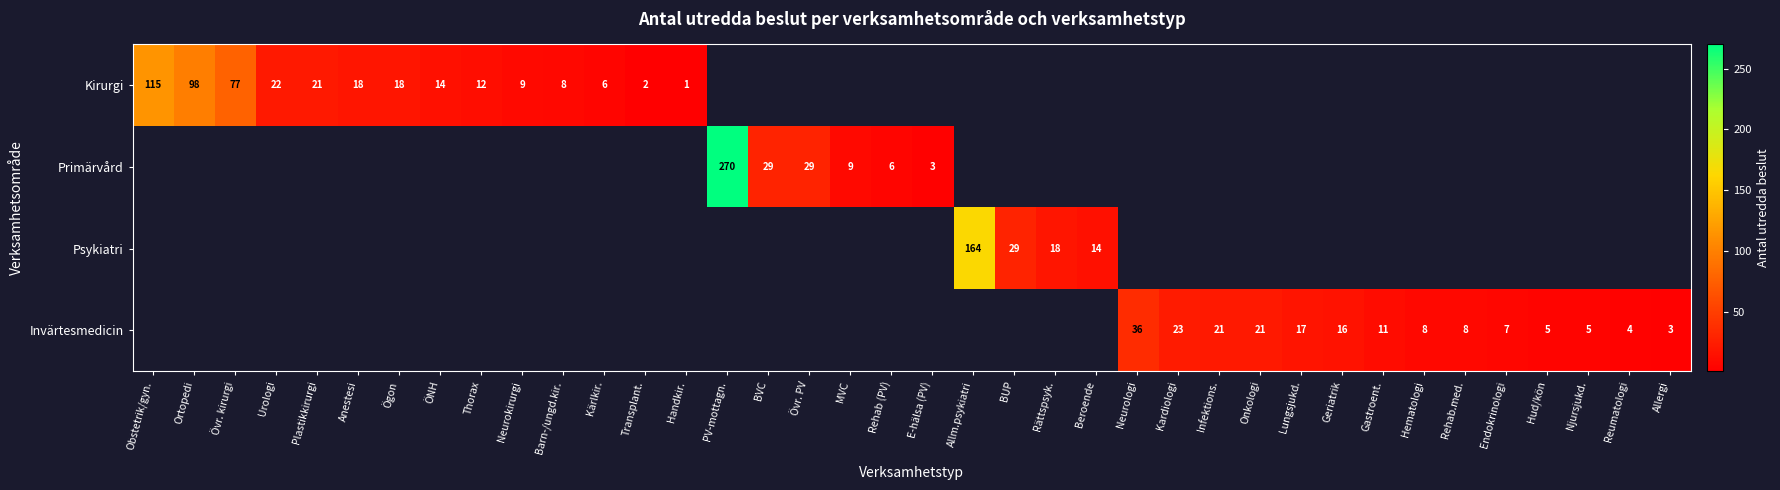

What is the difference between the maximum and minimum values in the Kirurgi series?

114.0